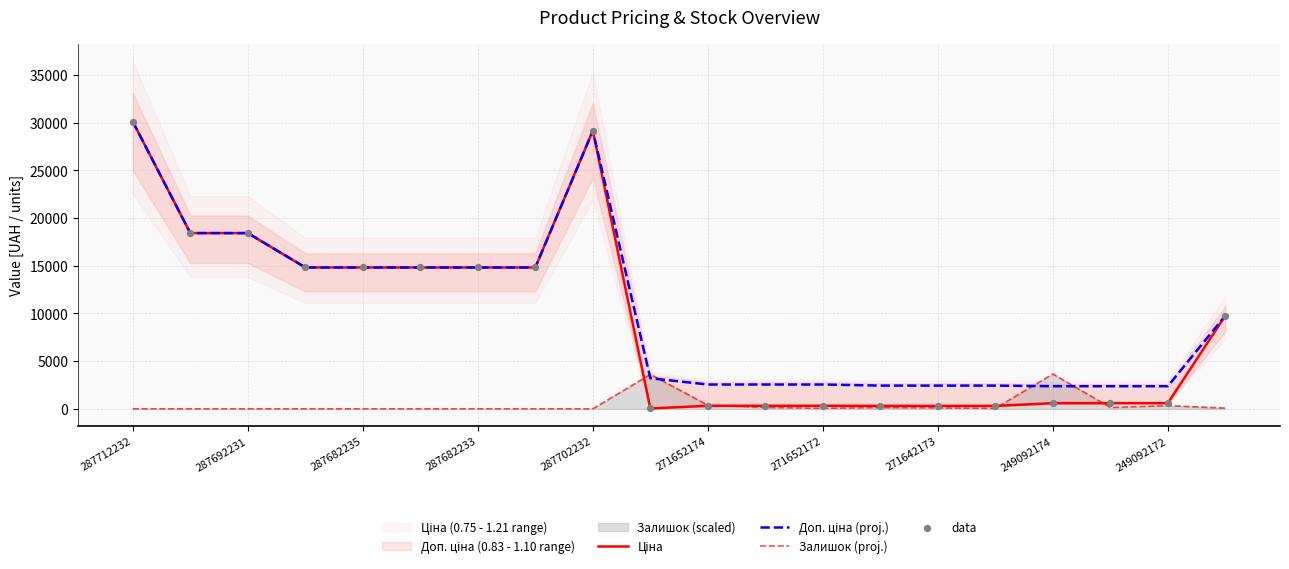

Which series contains the lowest Y value?

Залишок (proj.)